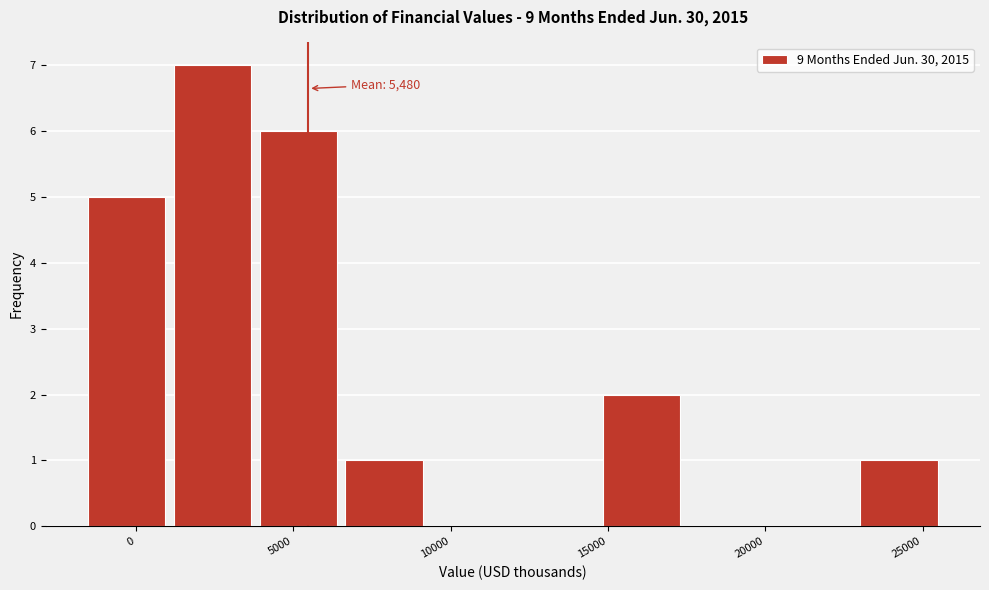

Which range on the x-axis has the tallest bar?

1000 to 4000